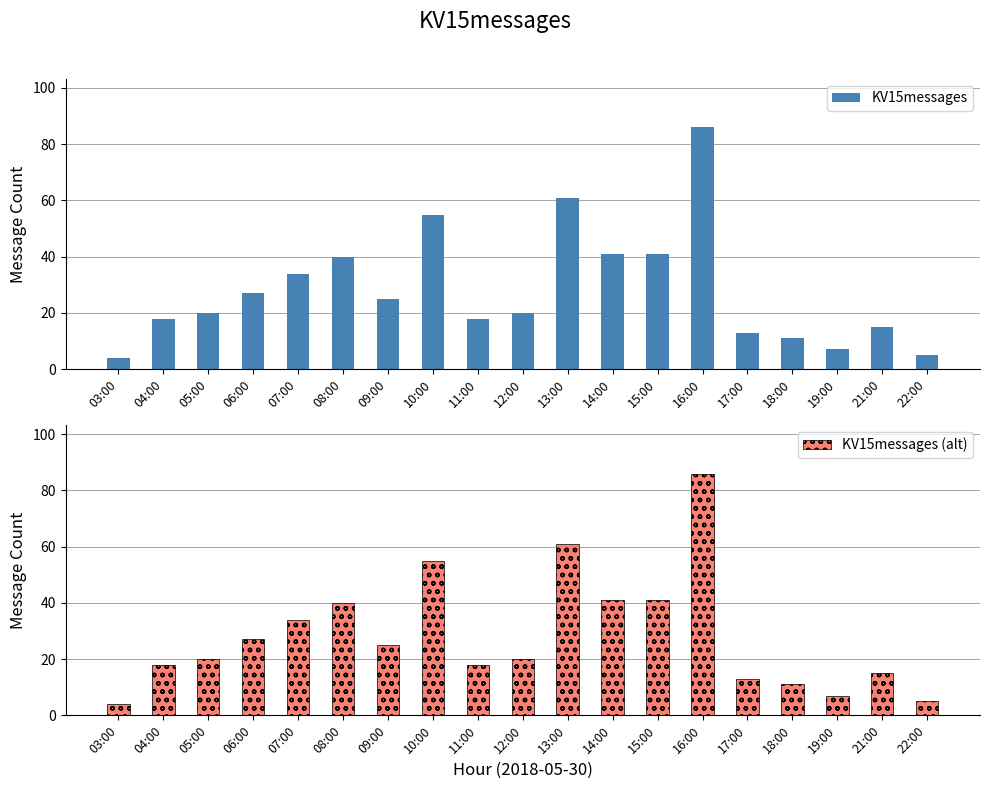

Which series has the largest range (max minus min)?

KV15messages